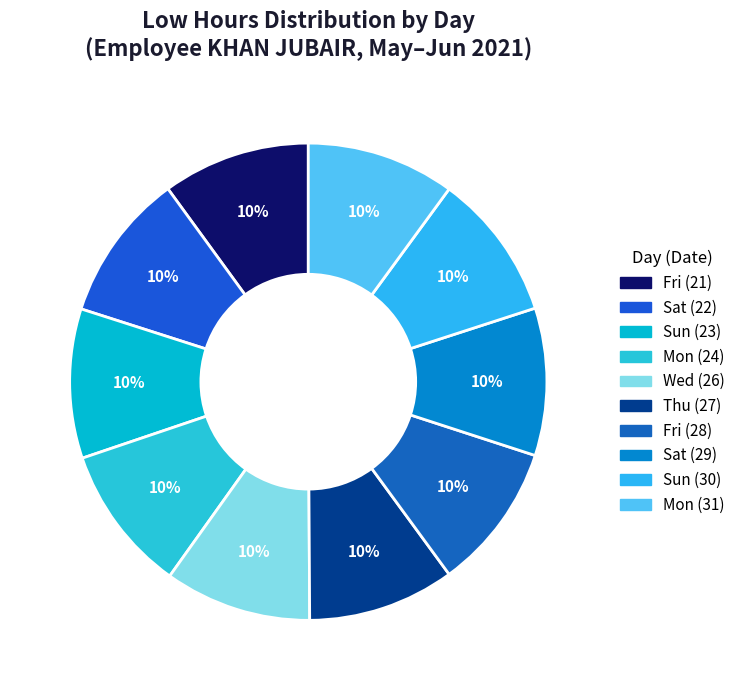

How many segments does this pie chart have?

10